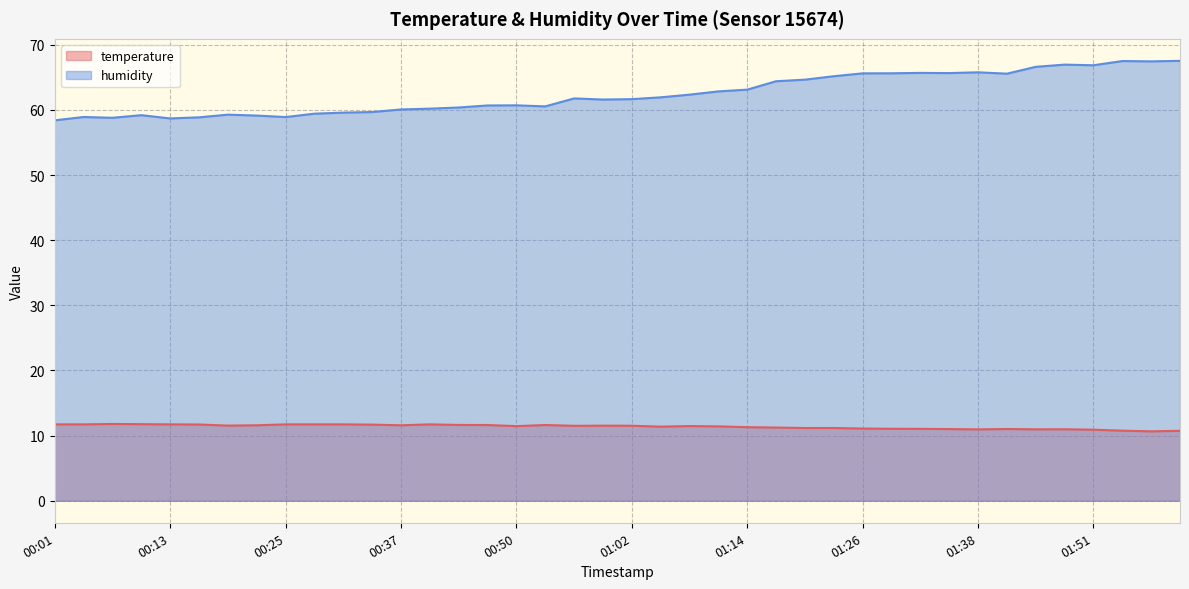

How many data points in temperature are above 11?

33